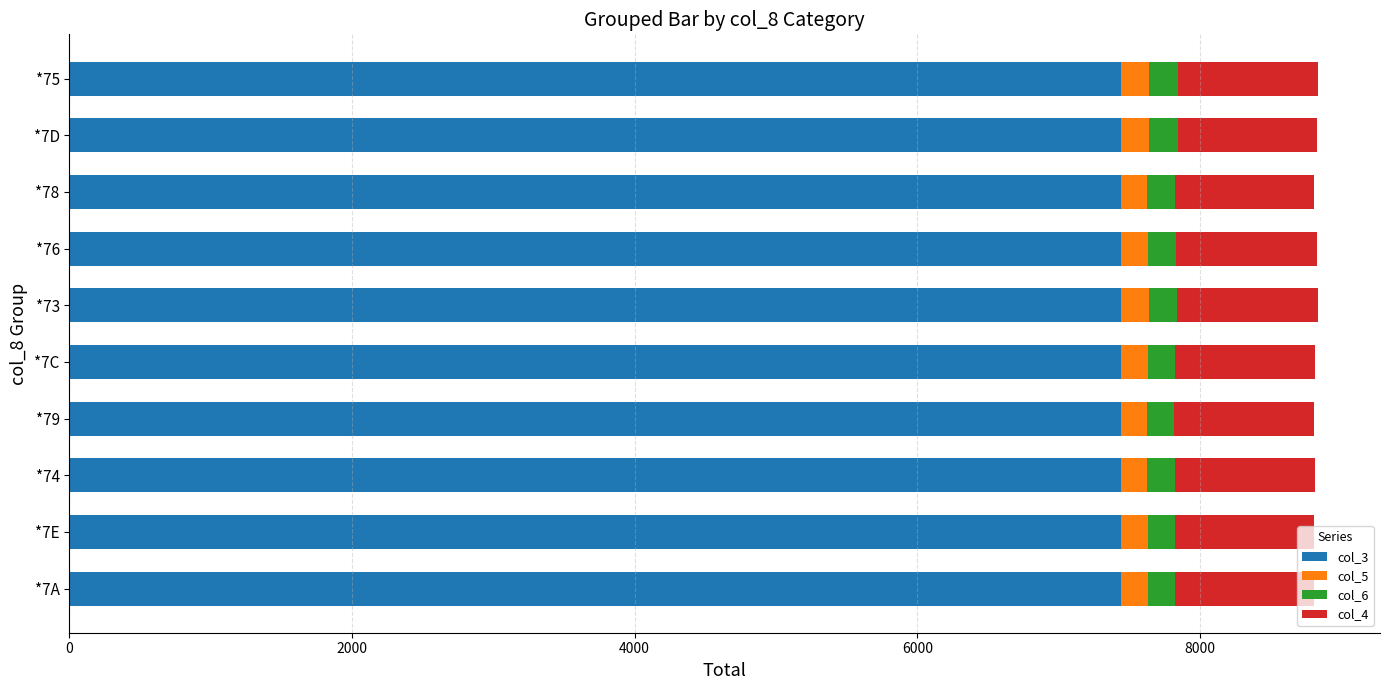

What is the highest value of the col_3 series?

7441.2